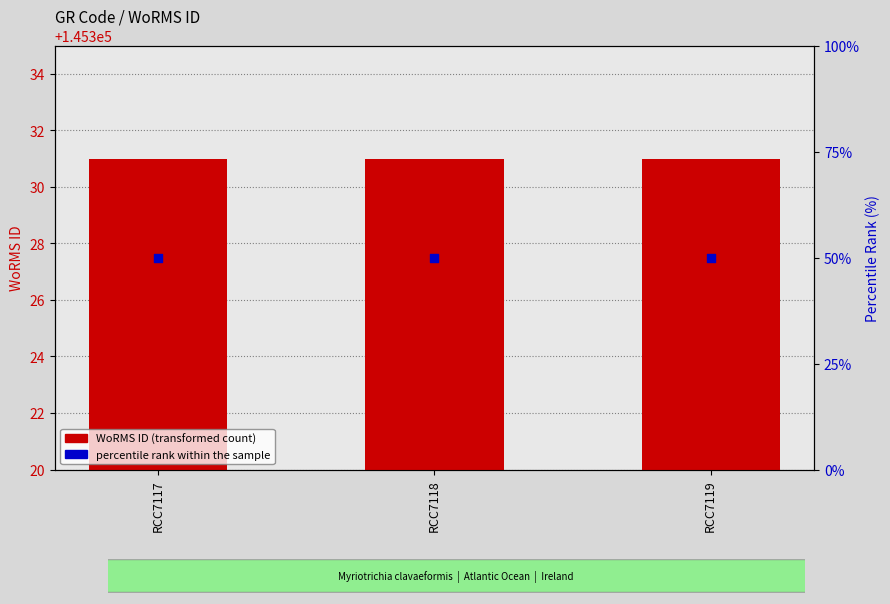

What is the total value across all series at RCC7117?

145381